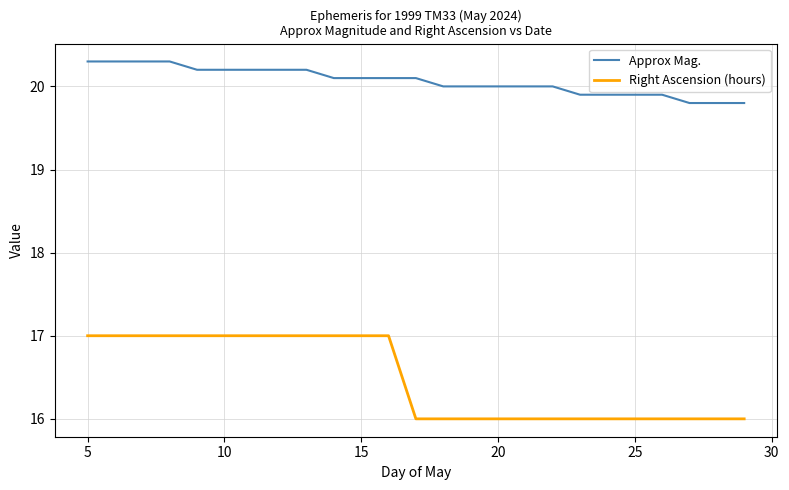

Rank the series by their maximum value, from highest to lowest.

Approx Mag., Right Ascension (hours)